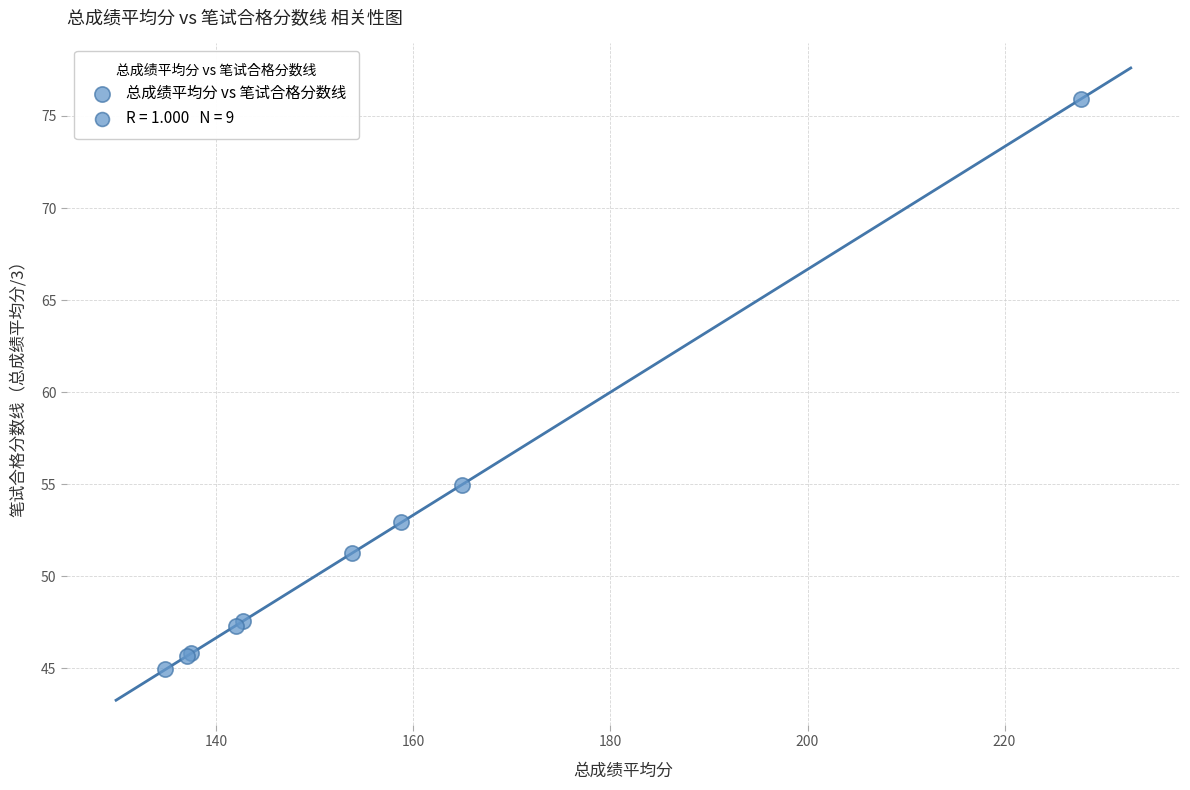

What Y value in the scatter plot is closest to 60?

55.0